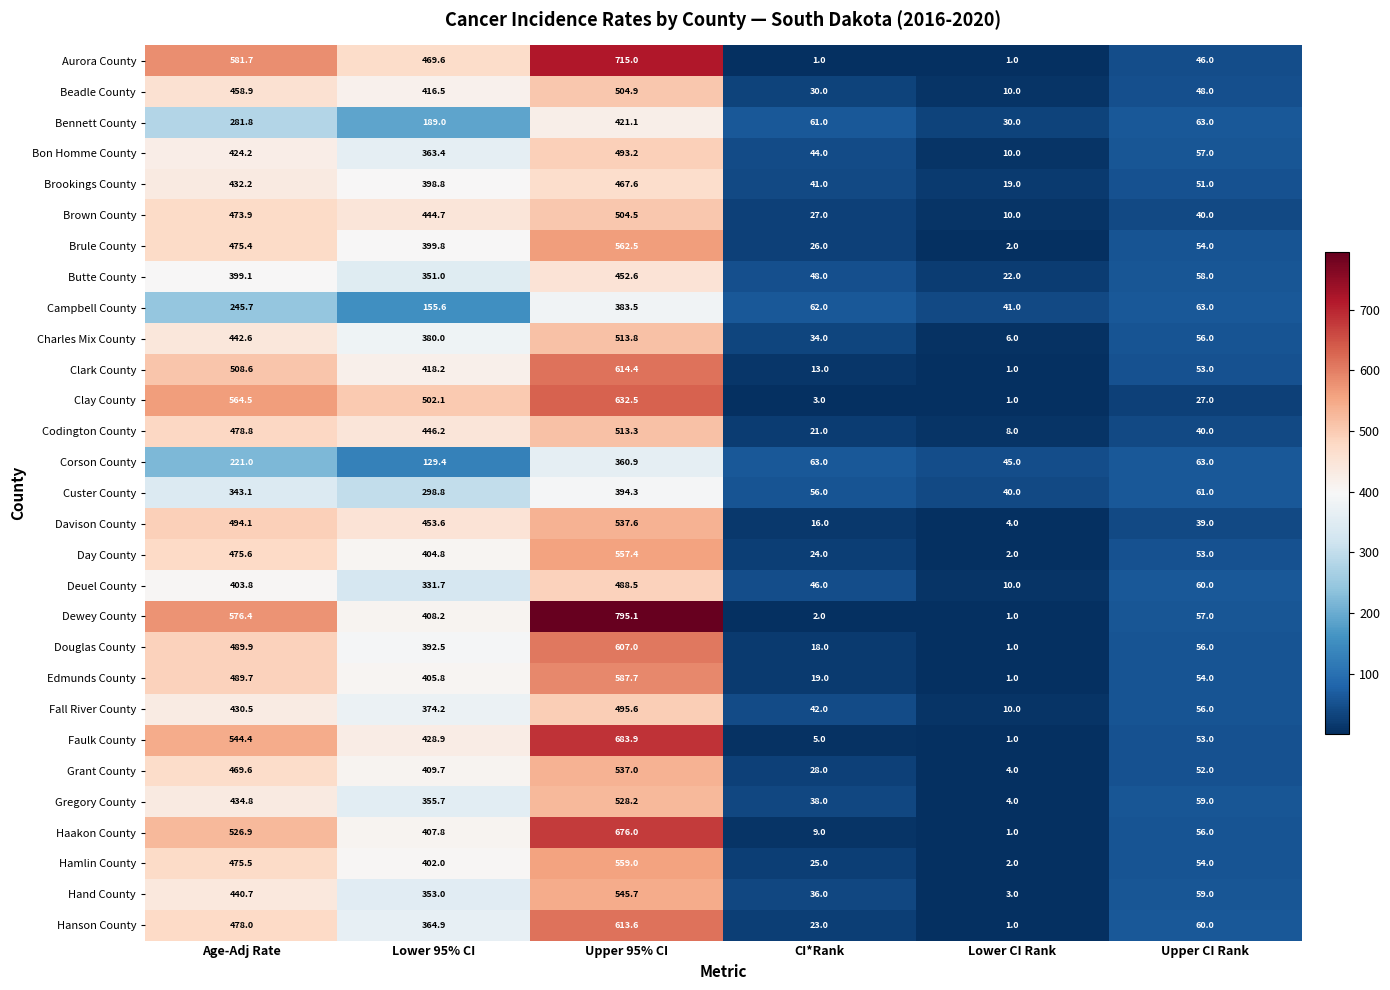

What is the approximate value of Davison County at Upper CI Rank?

39.0